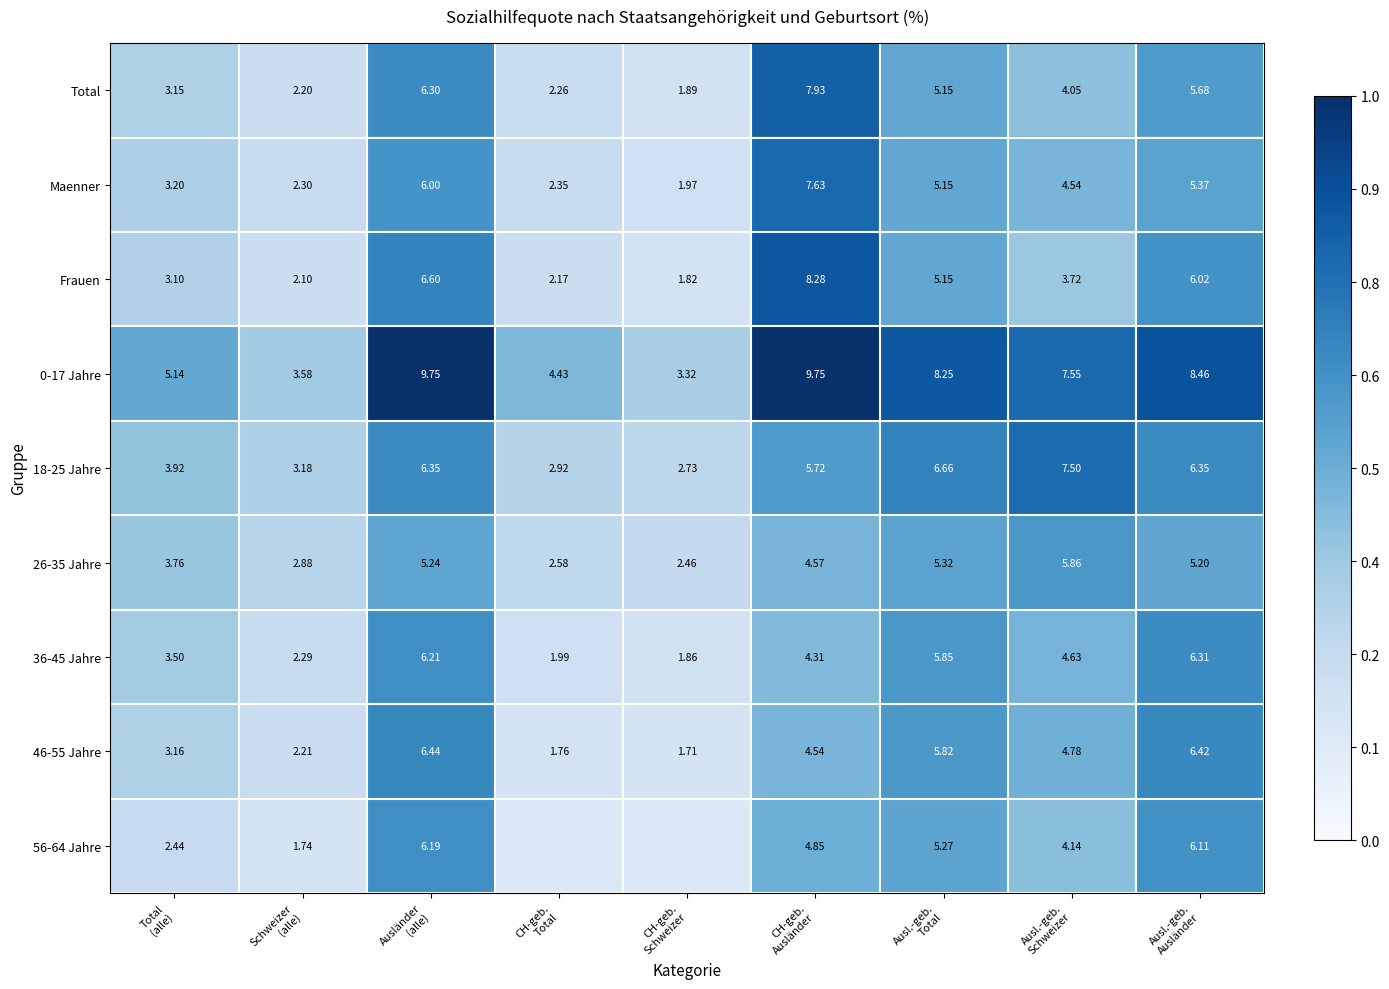

Which series changed the most between Total
(alle) and Ausl.-geb.
Schweizer?

18-25 Jahre